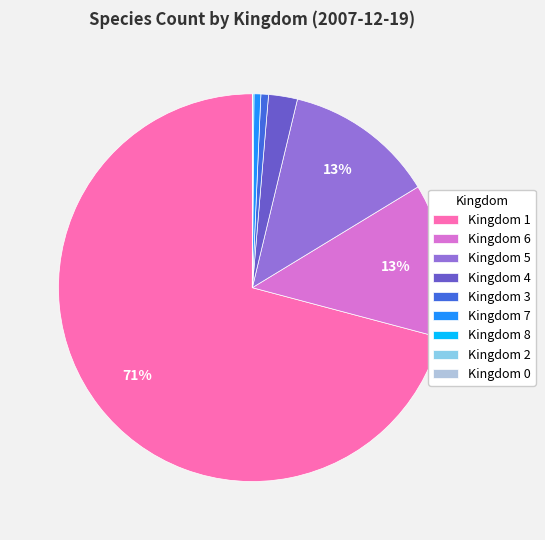

To the nearest percent, what is the average slice percentage?

11%